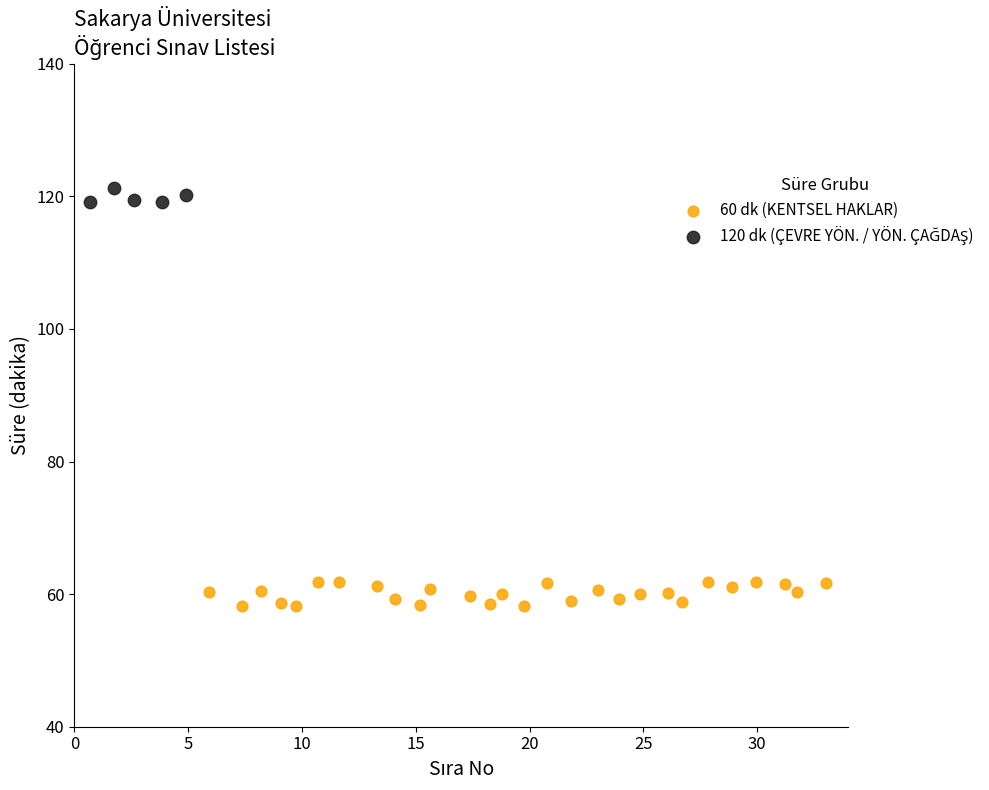

Which series contains the lowest Y value?

60 dk (KENTSEL HAKLAR)